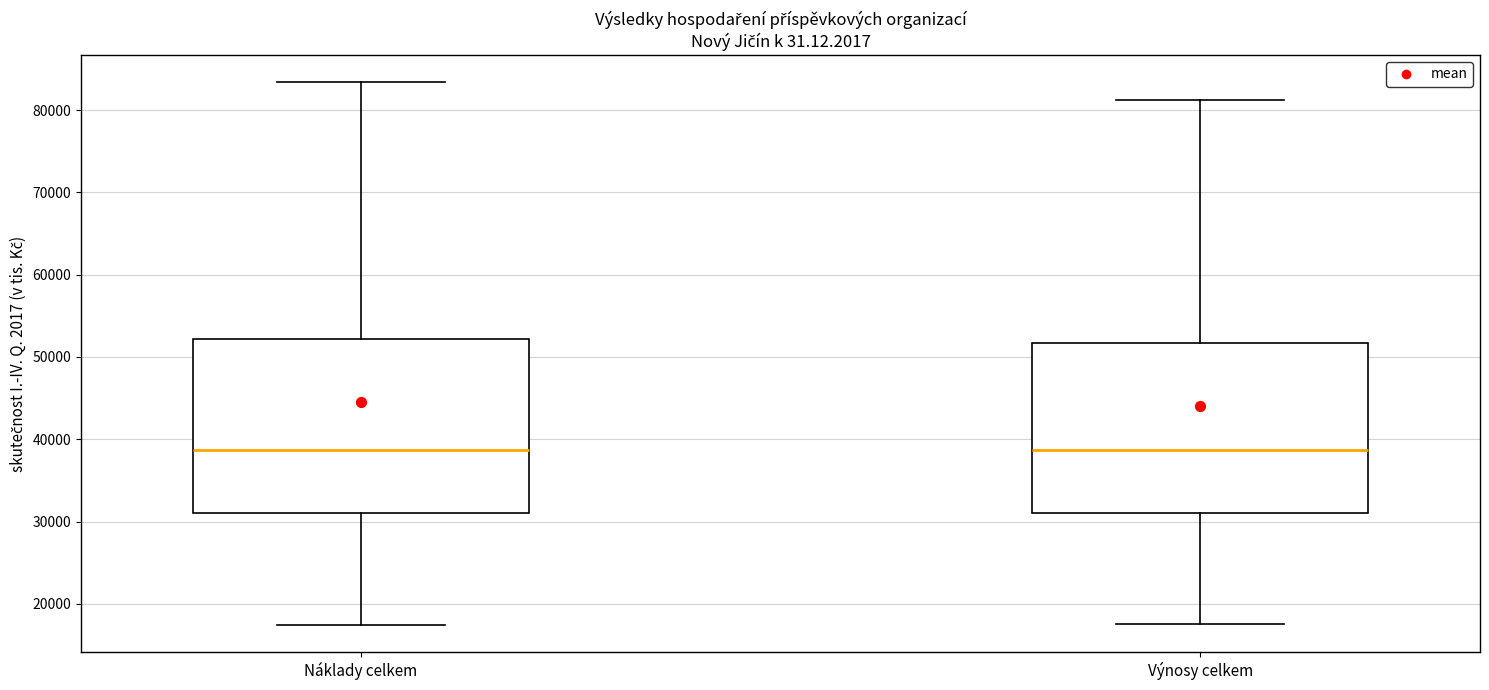

Reading left to right, transcribe this box plot: for each box, give where its median line is, the range the box spans, and where its two whiskers end, as read against the y-axis. The values are not printed on the chart, so give them approximately, as read against the axis.

Náklady celkem: median 39000, box 31000 to 52000, whiskers 17000 to 83000
Výnosy celkem: median 39000, box 31000 to 52000, whiskers 18000 to 81000